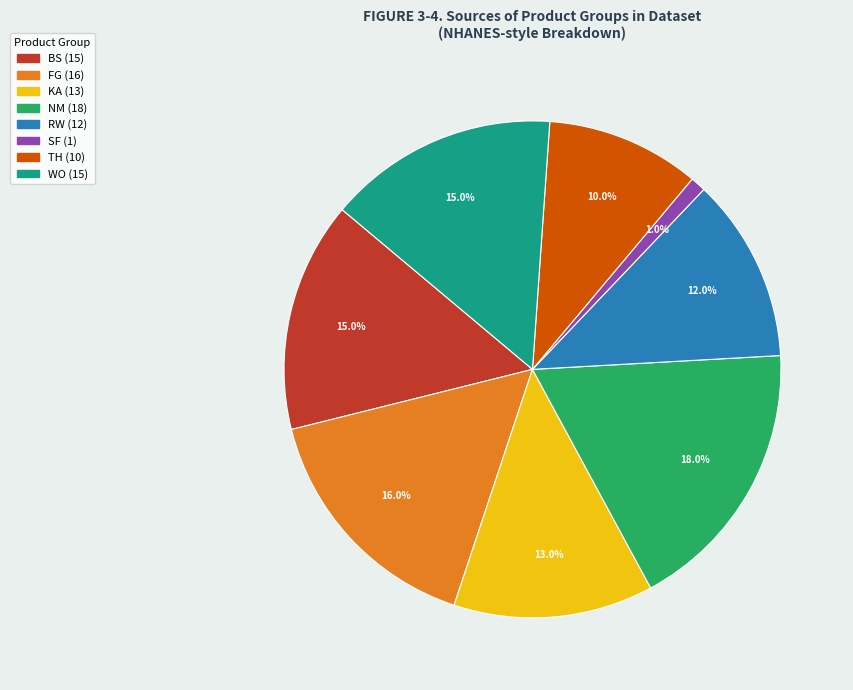

Is there any slice that represents more than half of the pie?

No